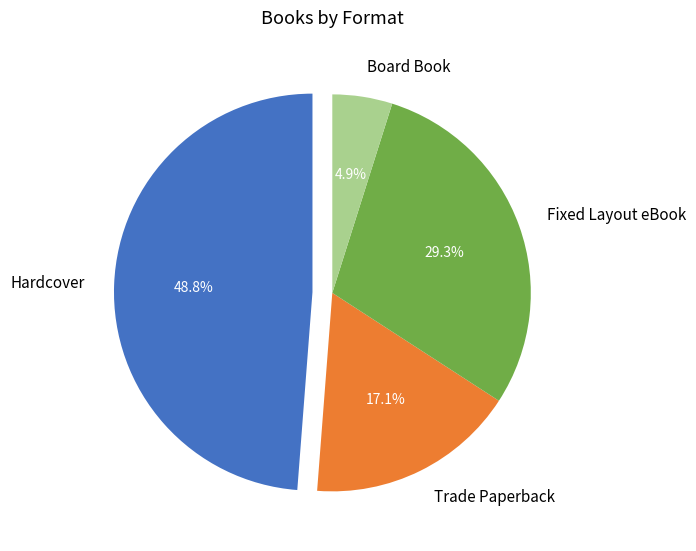

True or false: Board Book accounts for 5% of the total.

True